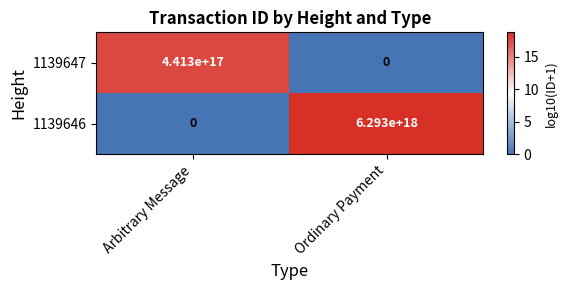

Where is 1139646 nearest to the value 3146500000000000000?

Arbitrary Message